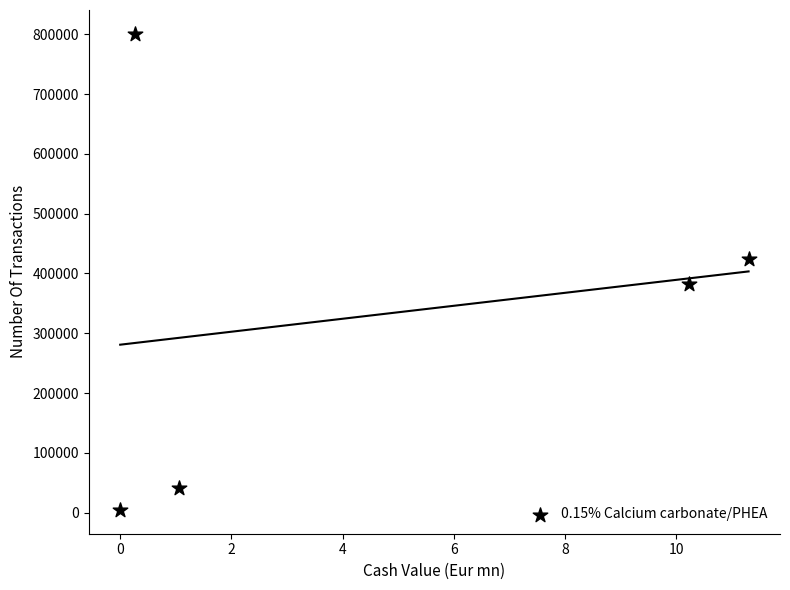

What is the range of Y values (max minus min)?

796265